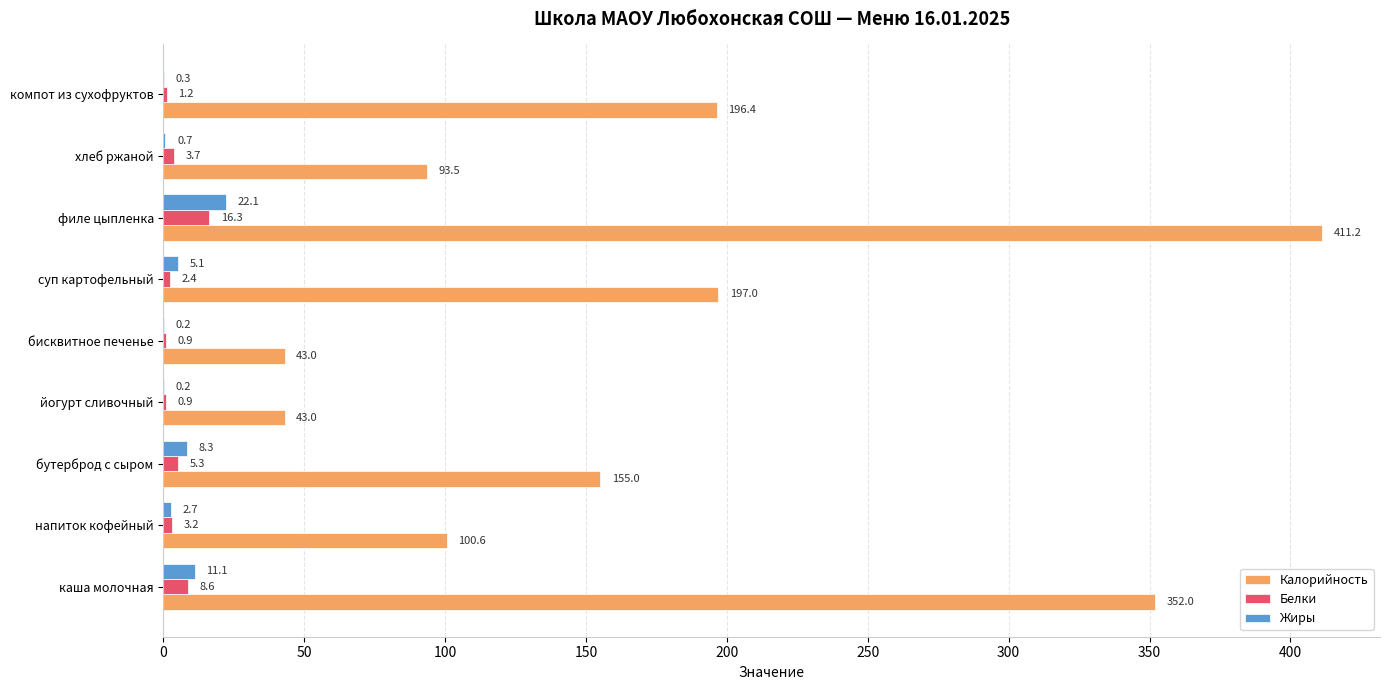

At which category is the sum across all series the highest?

филе цыпленка